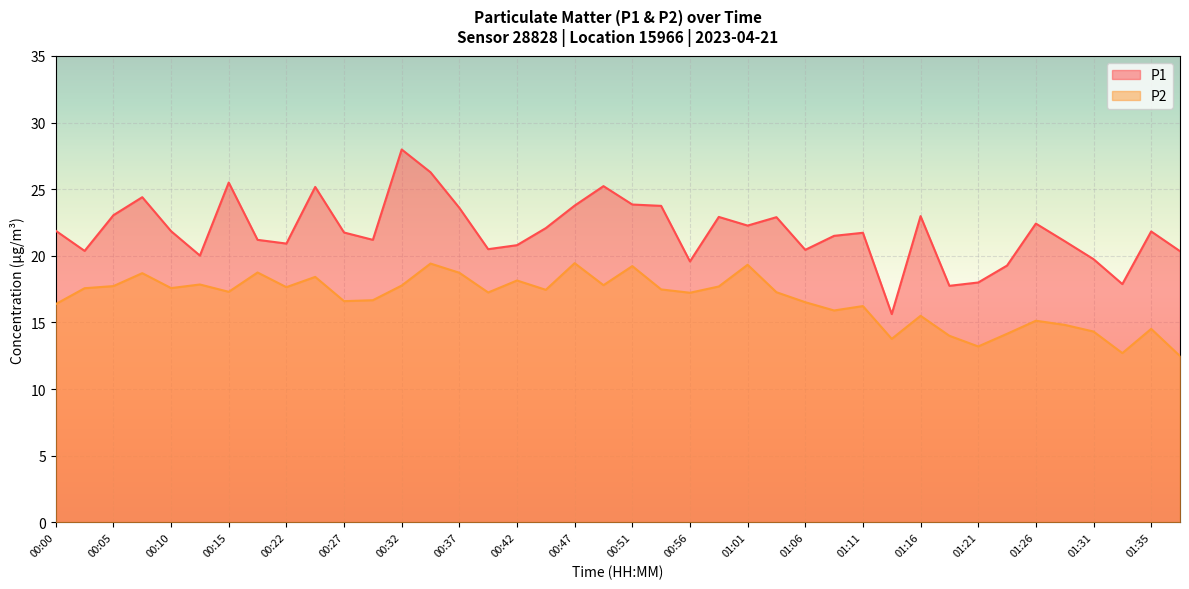

In P2, how many points are higher than both neighbors (excluding endpoints)?

13